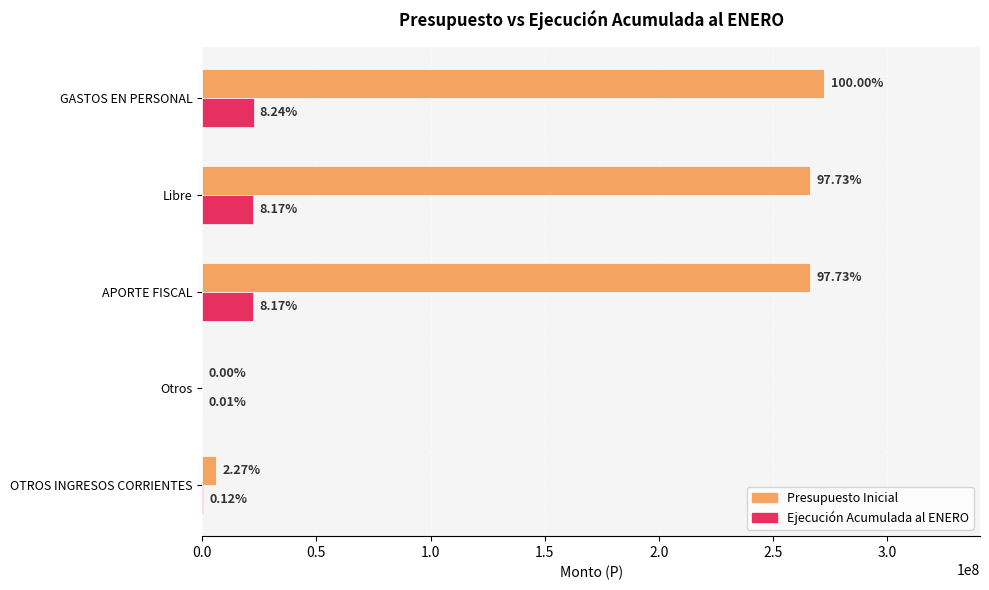

What position from the left is Libre?

4